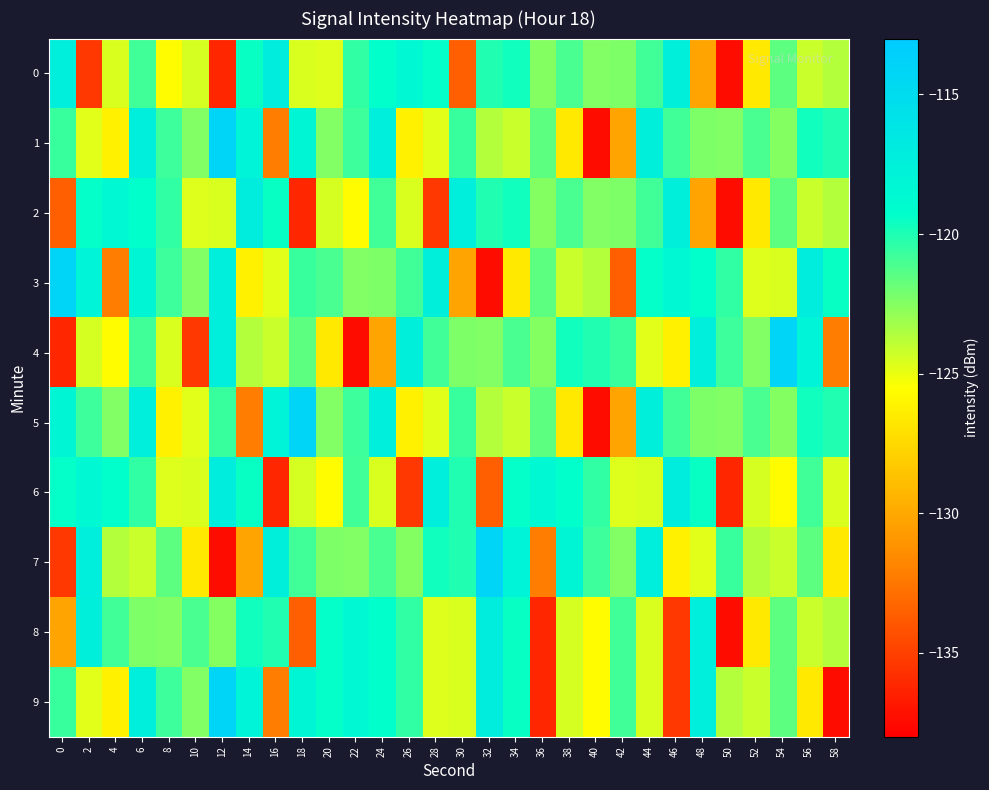

How many data points does each series have?

30